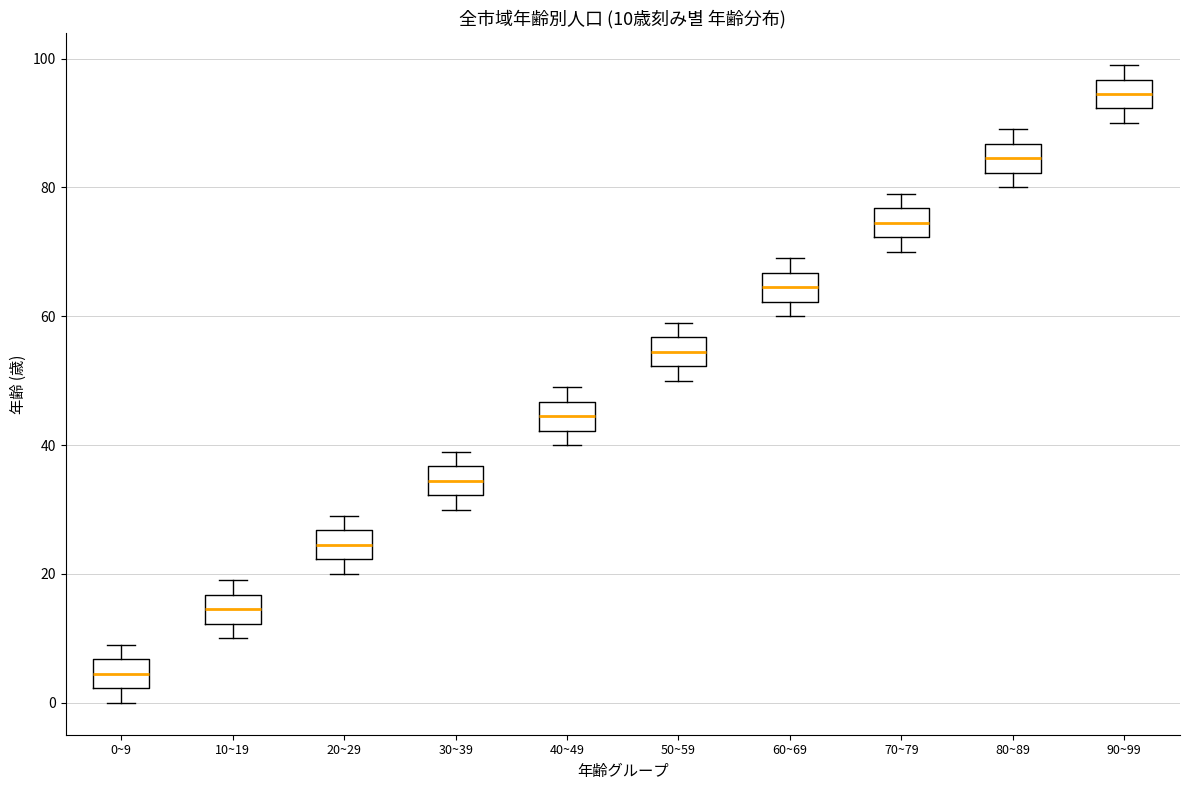

Which box has the highest median line?

90~99